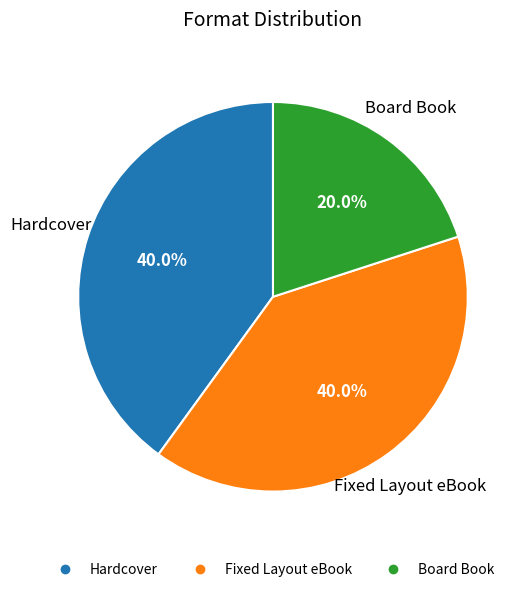

What is the smallest slice in the pie chart?

Board Book